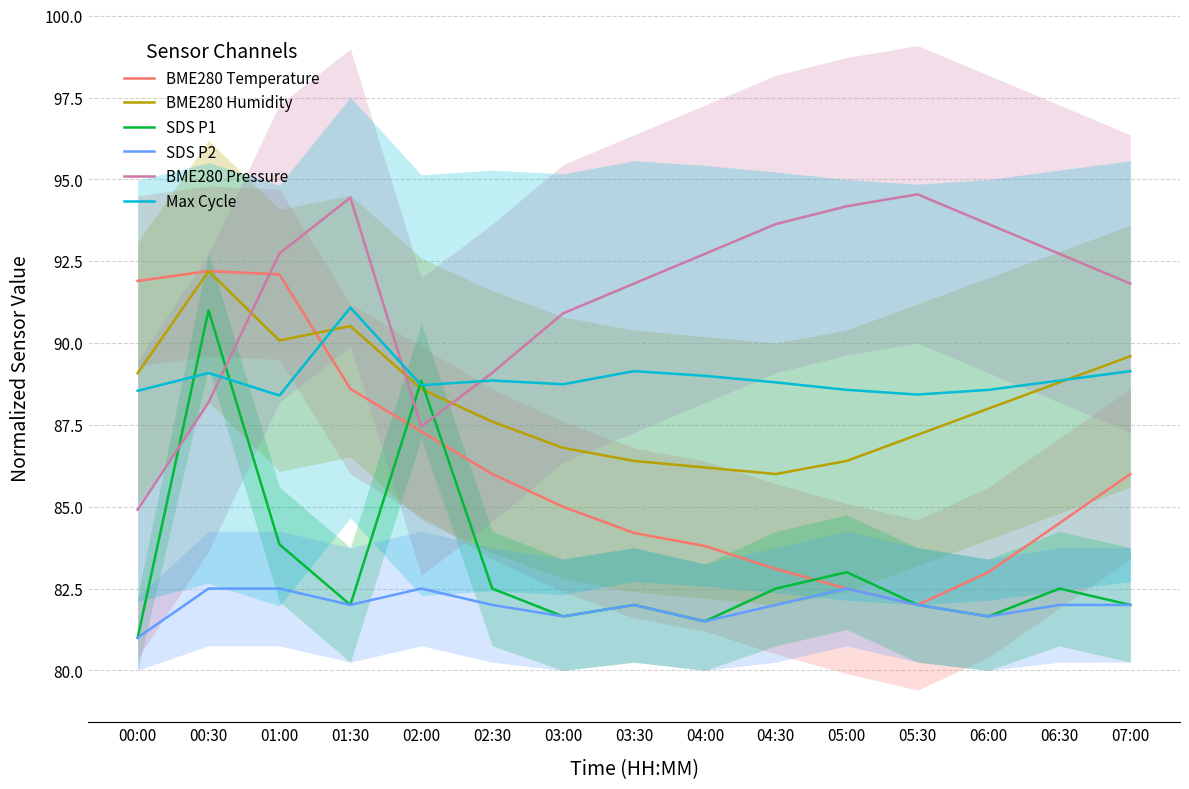

Where is the first local maximum for Max Cycle?

00:30